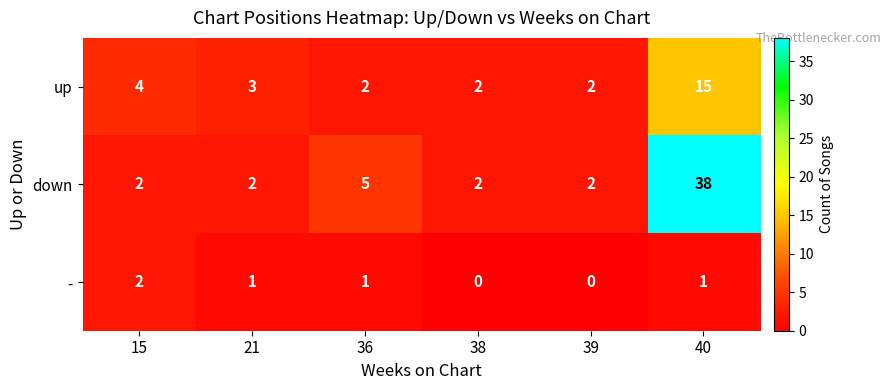

What is the spread (max minus min) of values at 15?

2